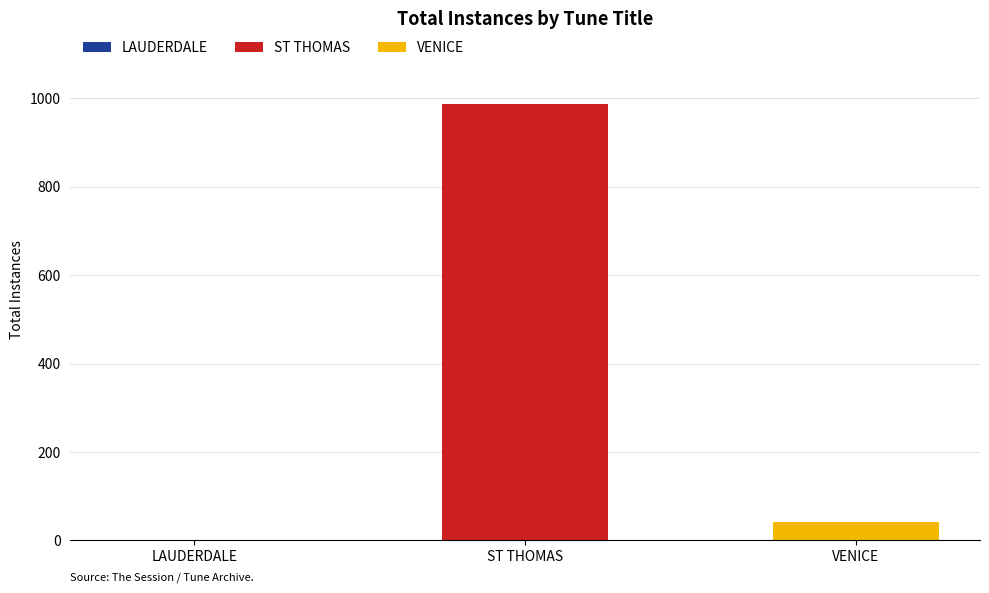

At which category is the sum across all series the highest?

ST THOMAS